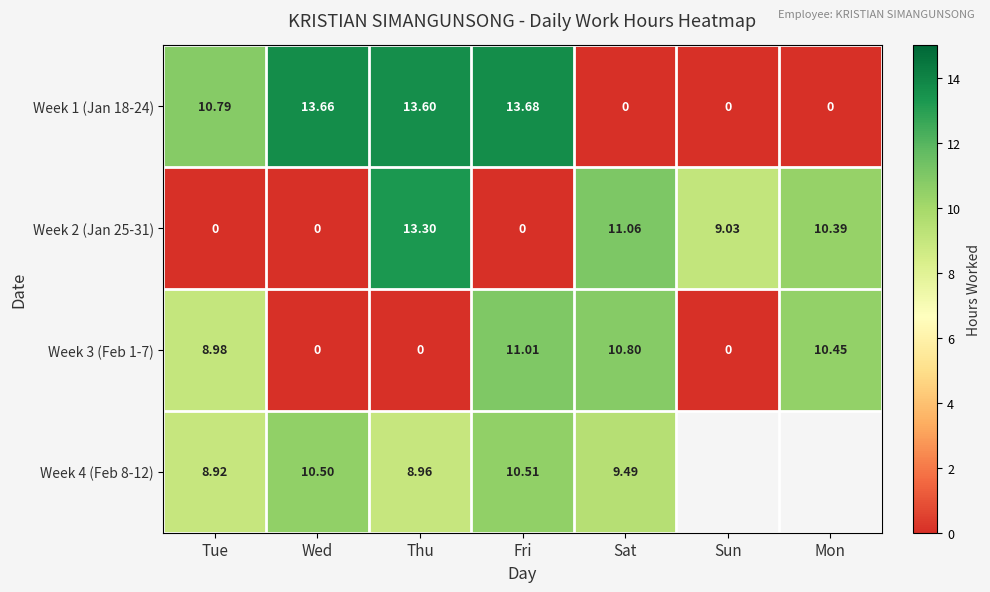

What is the difference between the maximum and minimum values in the Week 3 (Feb 1-7) series?

11.0